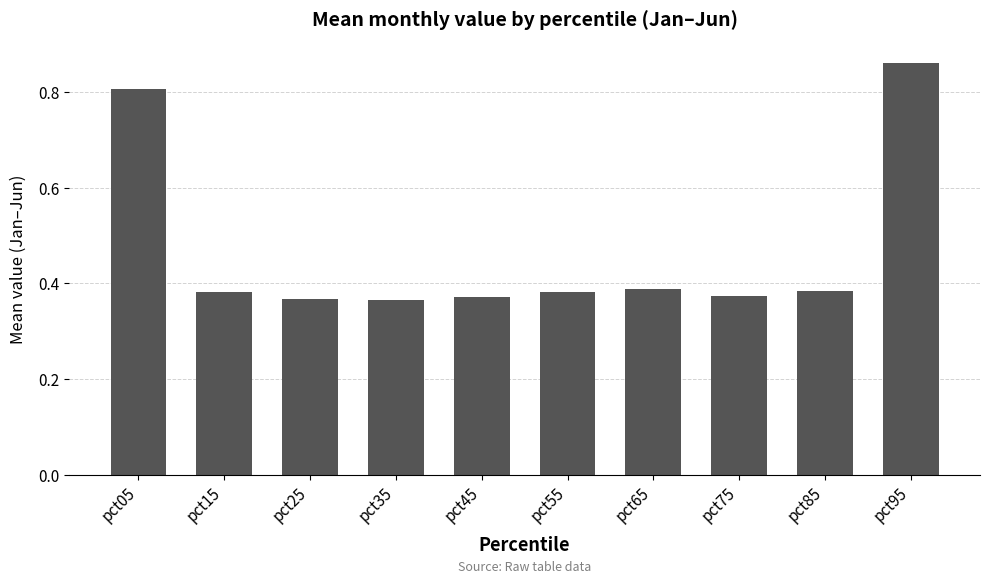

What is the difference between the maximum and minimum values?

0.5